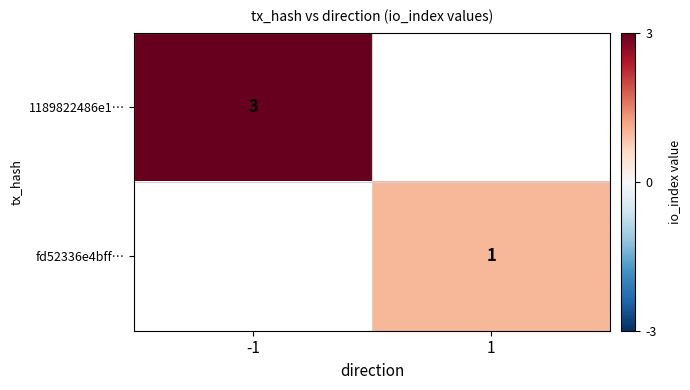

At which category does the chart reach its minimum across all series?

1